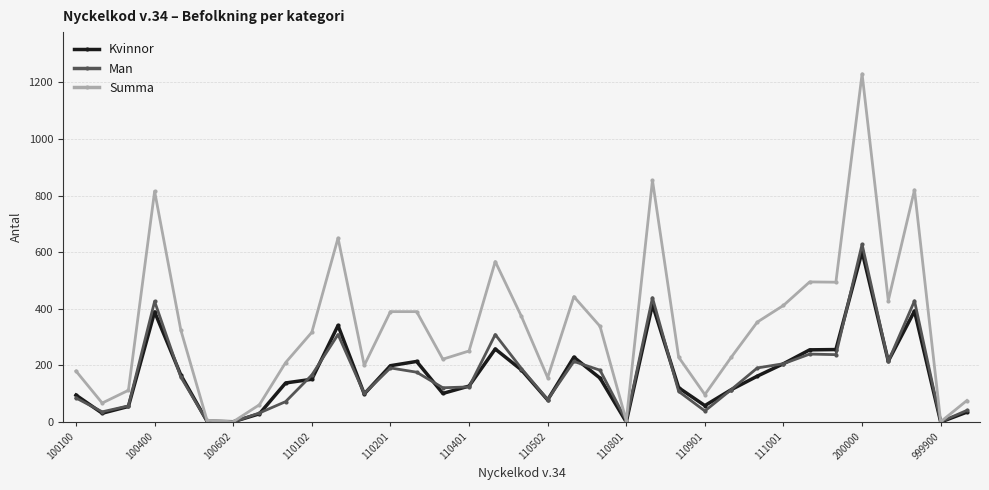

At how many categories does at least one series exceed 915?

1